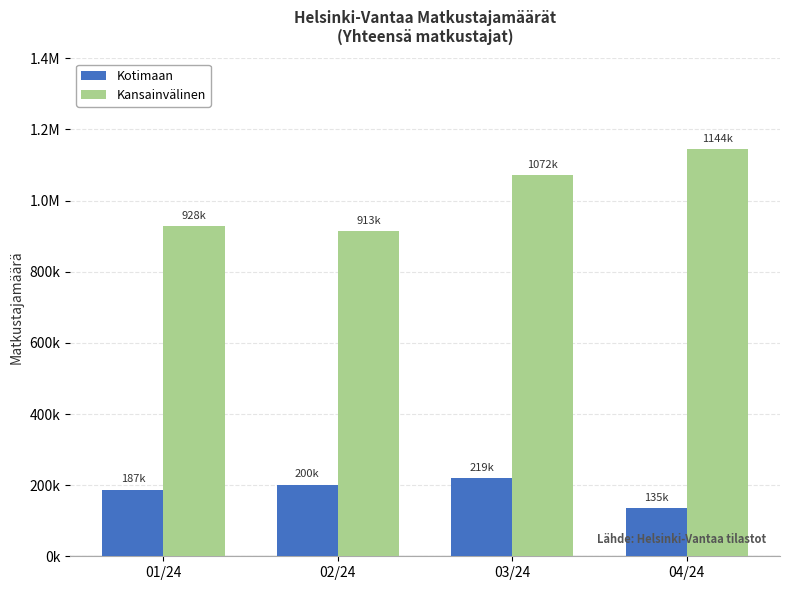

What is the maximum value for Kansainvälinen?

1144493